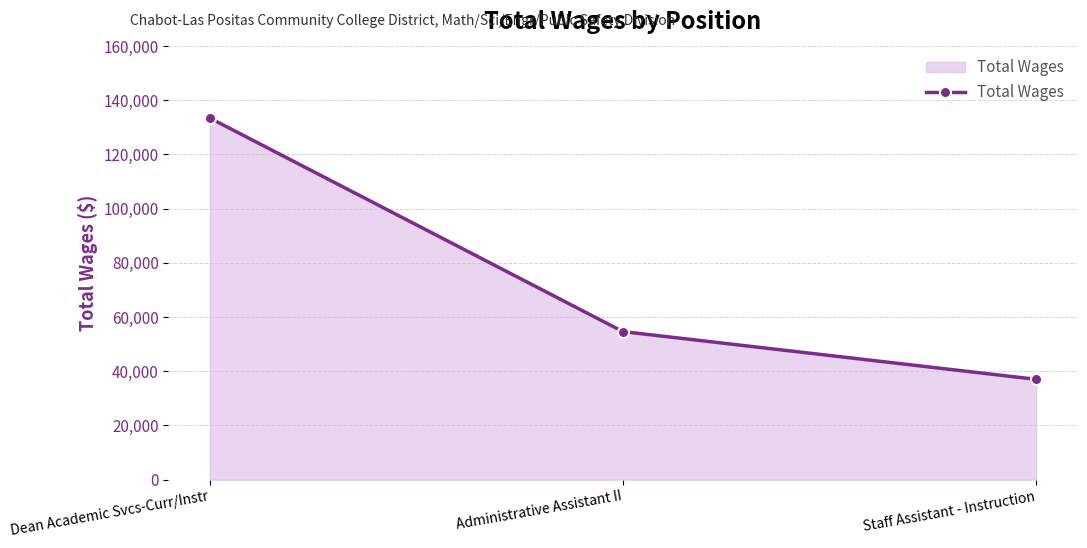

What is the difference between the maximum and minimum values?

96421